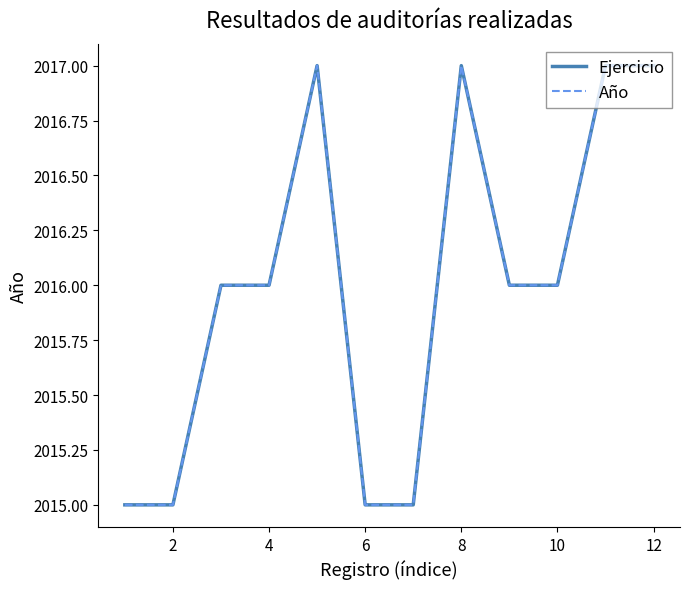

Does the chart display data point markers on the line(s)?

No